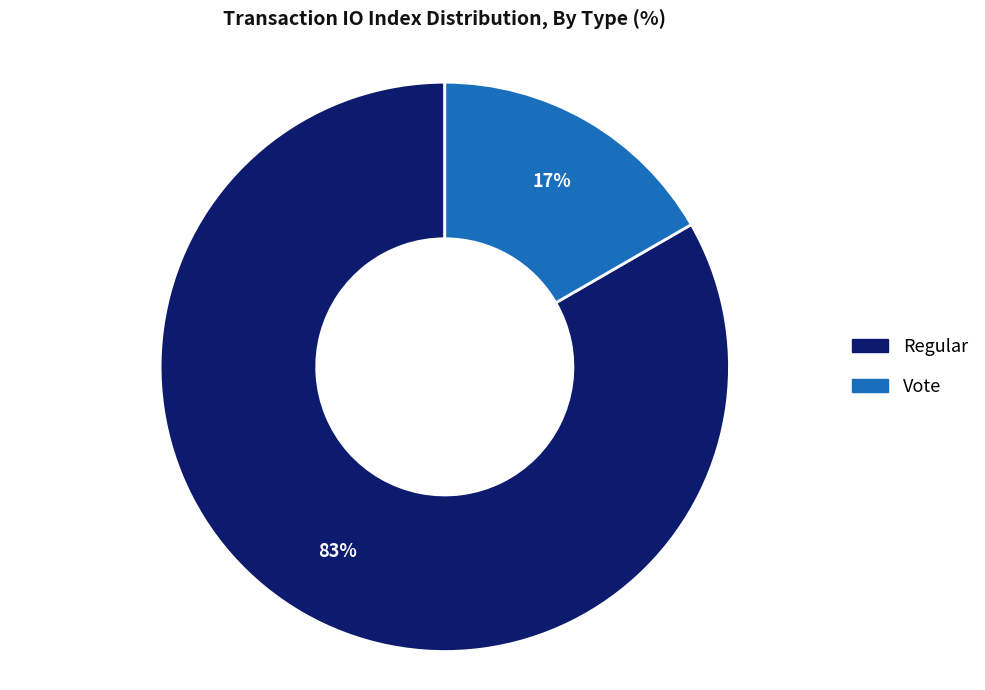

Count the number of slices in the pie.

2